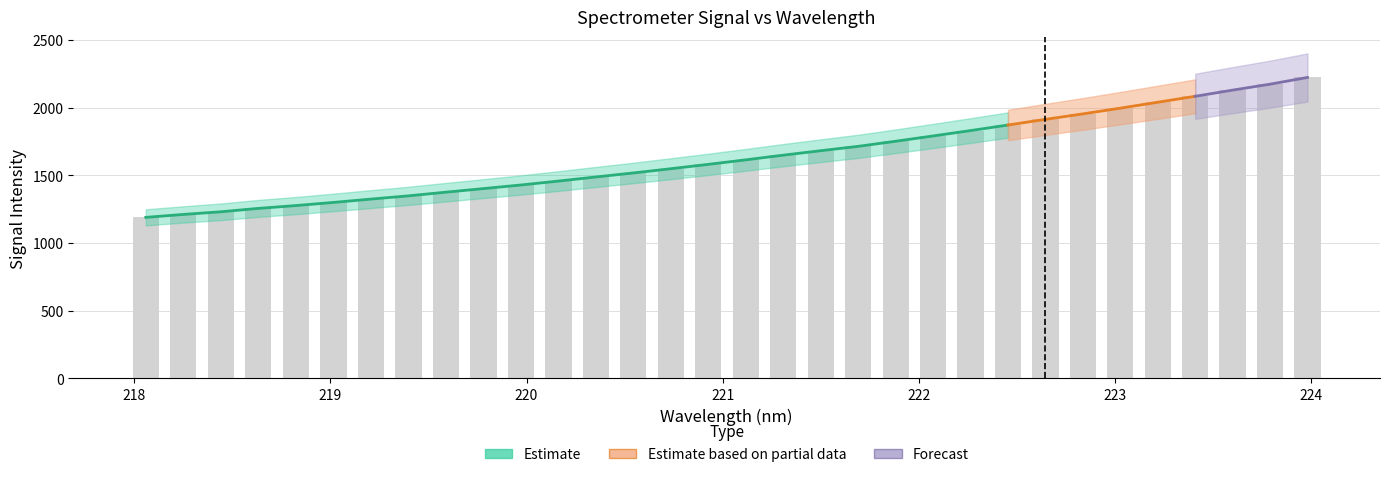

What is the maximum value shown in the chart?

2222.3